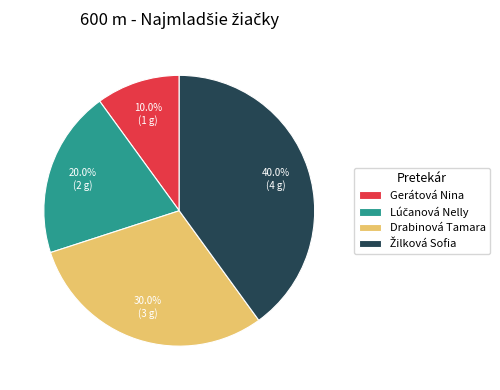

How much of the chart is everything except Gerátová Nina?

90.0%